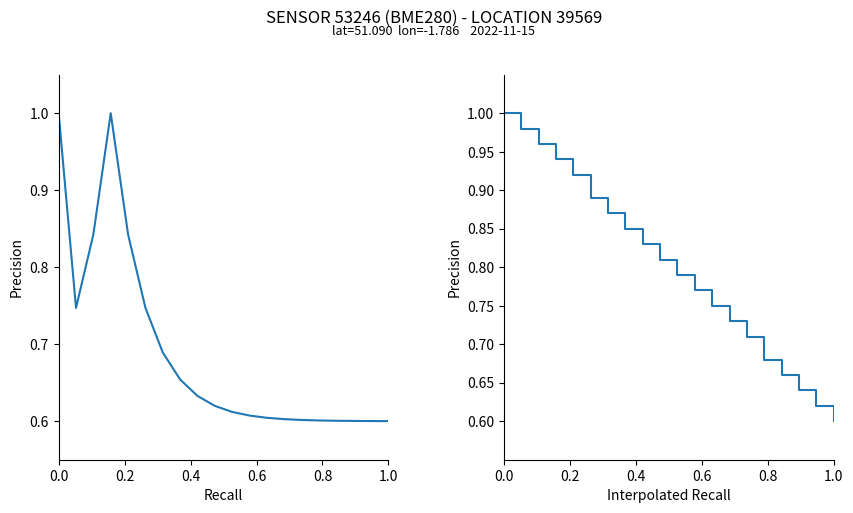

What is the smallest value displayed?

0.6